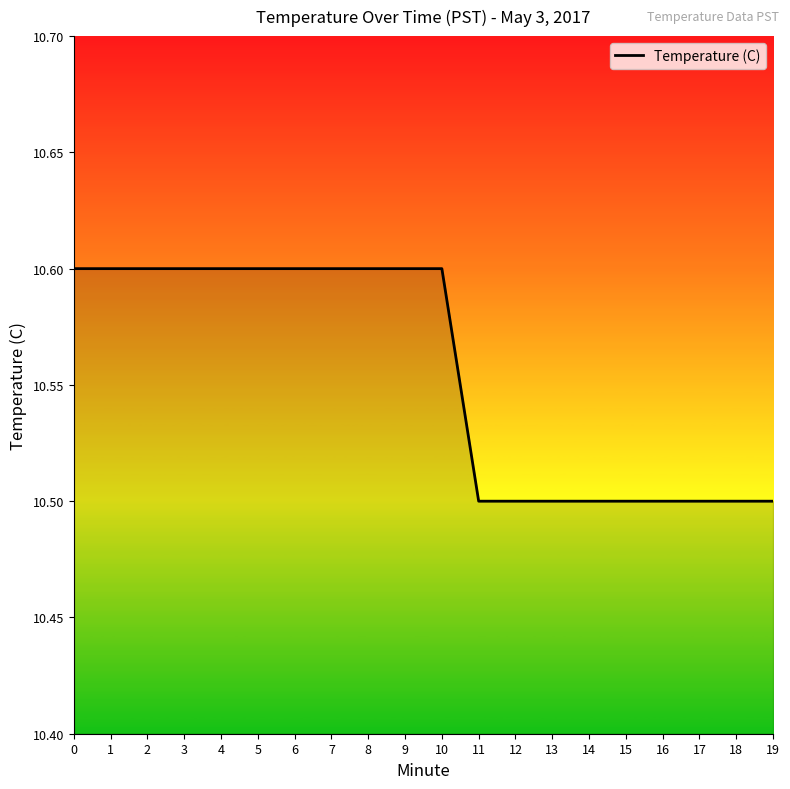

Reading left to right, list all the values displayed in this chart.

10.6	10.6	10.6	10.6	10.6	10.6	10.6	10.6	10.6	10.6	10.6	10.5	10.5	10.5	10.5	10.5	10.5	10.5	10.5	10.5